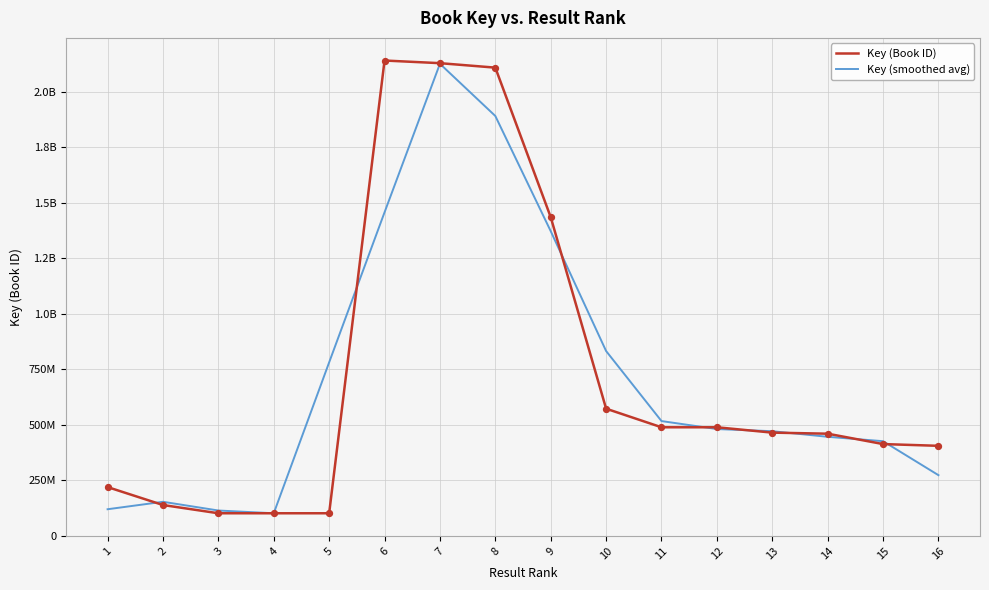

What is the total value across all series at 16?

677012010.7